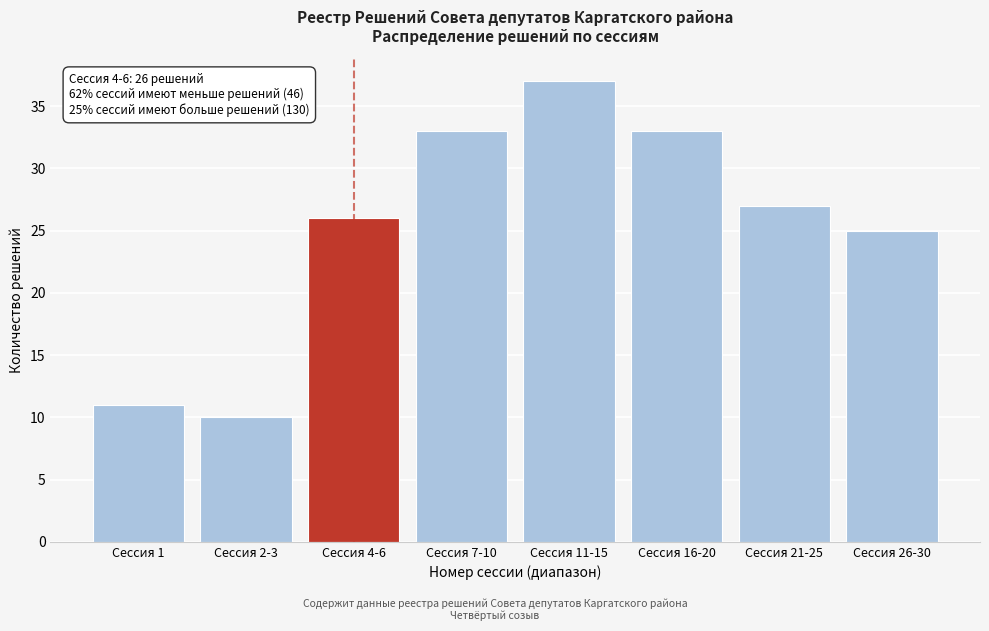

Reading left to right, extract all data points from this chart.

Сессия 1=11	Сессия 2-3=10	Сессия 4-6=26	Сессия 7-10=33	Сессия 11-15=37	Сессия 16-20=33	Сессия 21-25=27	Сессия 26-30=25